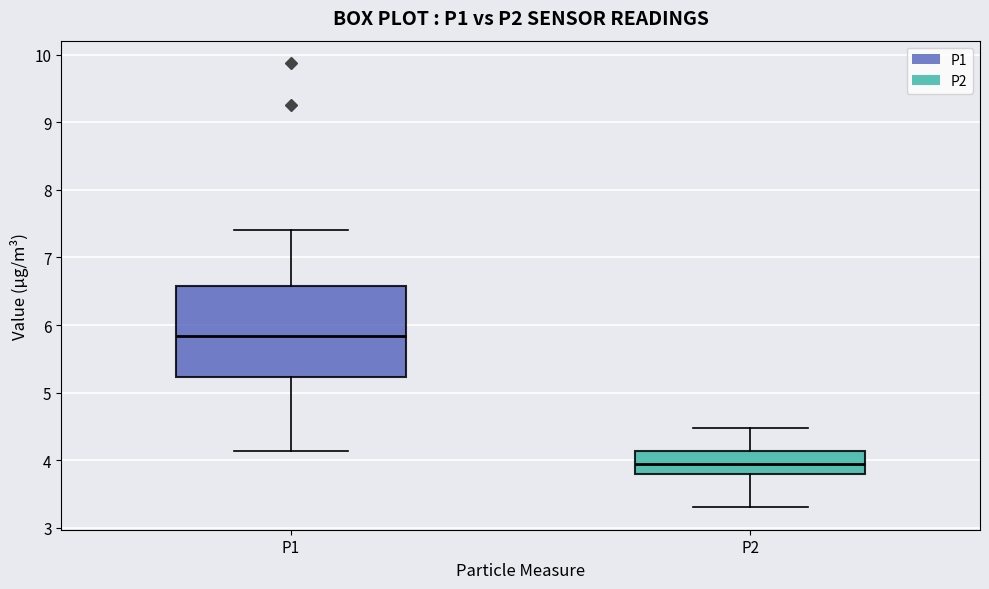

Reading left to right, transcribe this box plot: for each box, give where its median line is, the range the box spans, and where its two whiskers end, as read against the y-axis. The values are not printed on the chart, so give them approximately, as read against the axis.

P1: median 5.8, box 5.2 to 6.6, whiskers 4.1 to 7.4
P2: median 4.0, box 3.8 to 4.1, whiskers 3.3 to 4.5